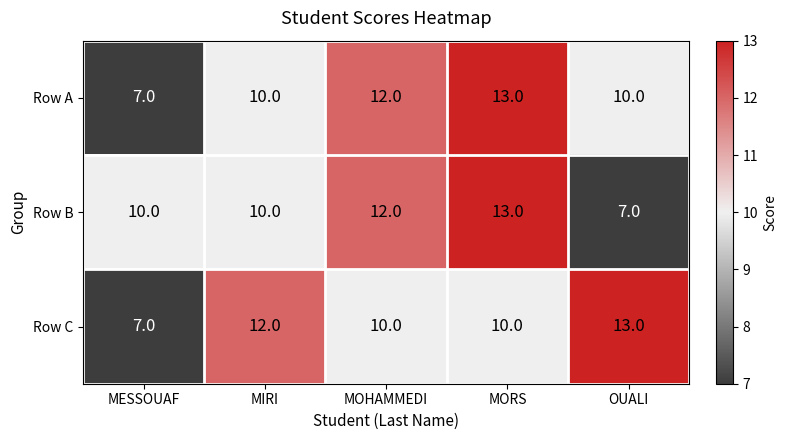

Which category has the lowest value in the Row C series?

MESSOUAF